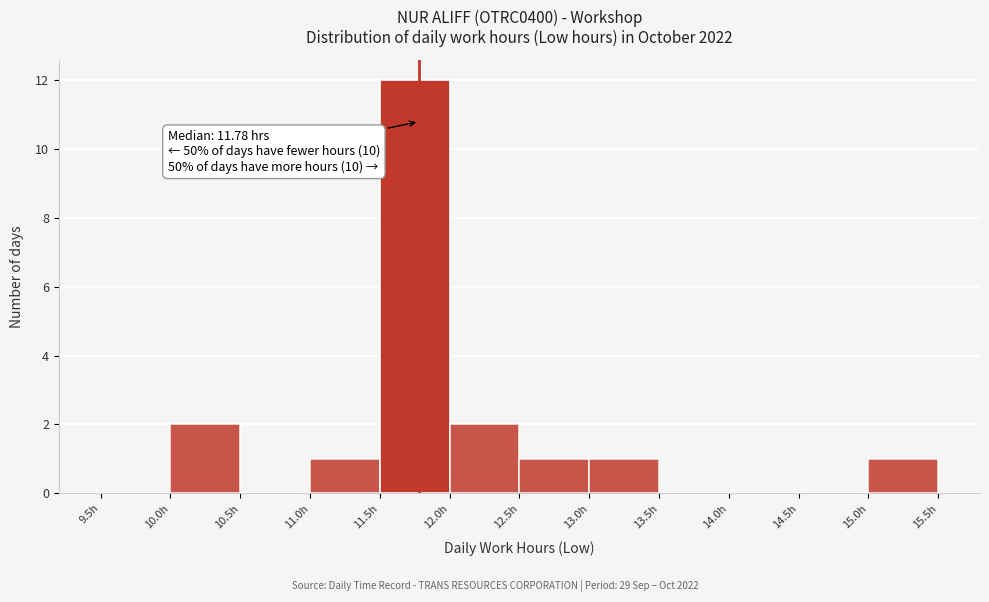

Which range on the x-axis has the tallest bar?

11.5 to 12.0